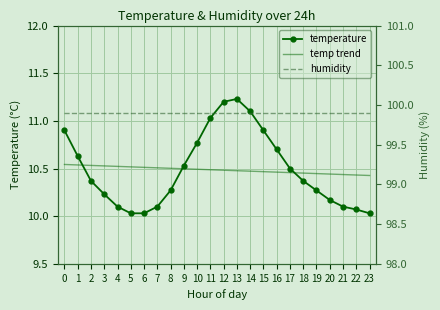

What is the average value of the temp trend series?

10.5